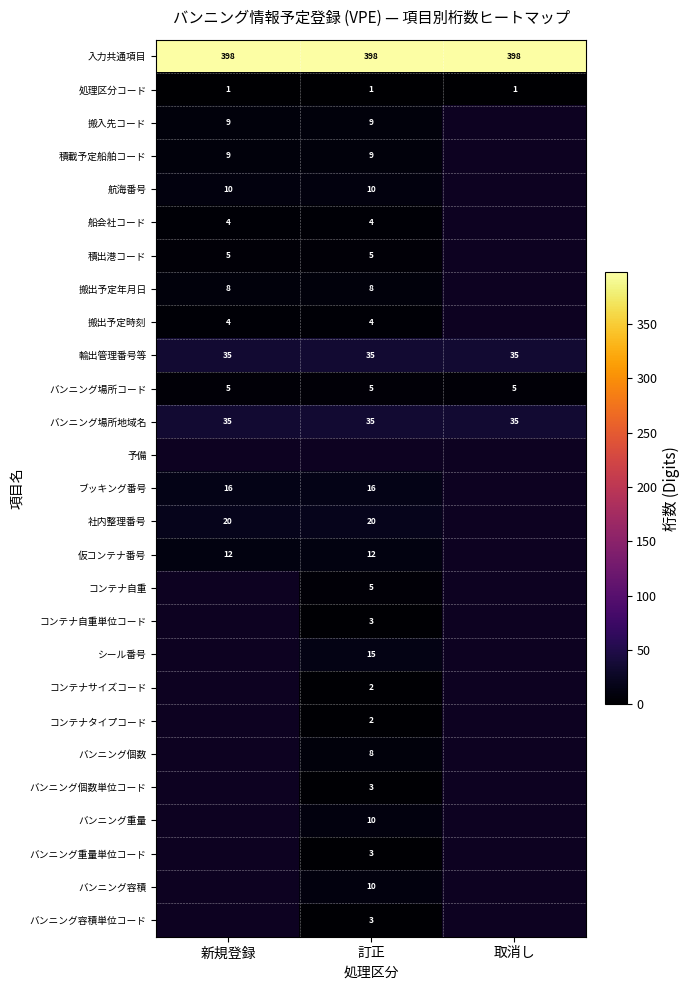

What is the sum of the バンニング場所コード values at 新規登録 and 訂正?

10